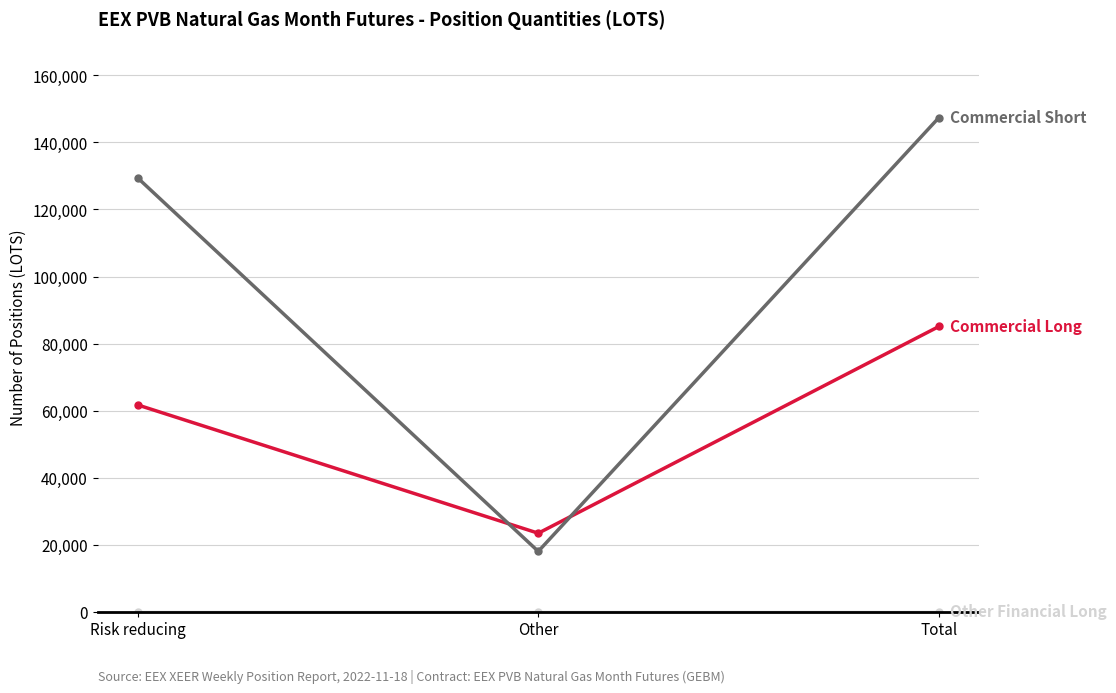

What is the maximum value shown in the chart?

147432